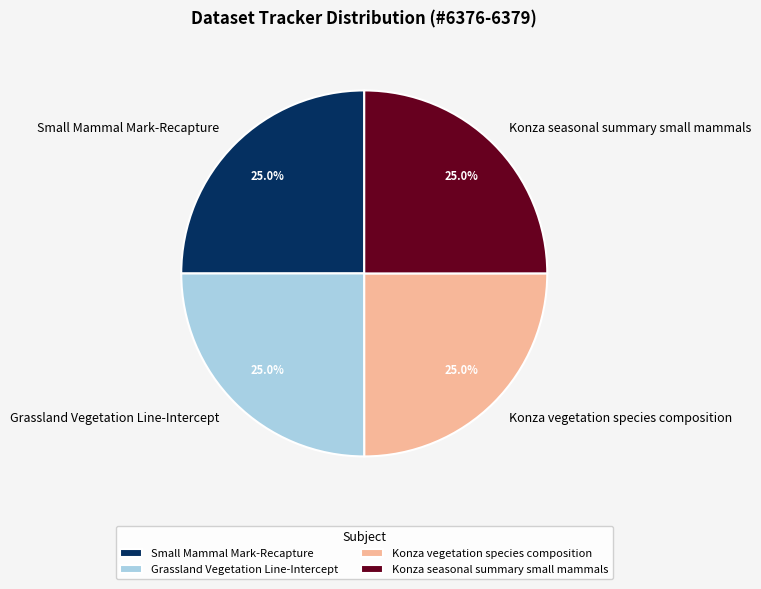

The Small Mammal Mark-Recapture slice represents 25% of the pie. True or false?

True